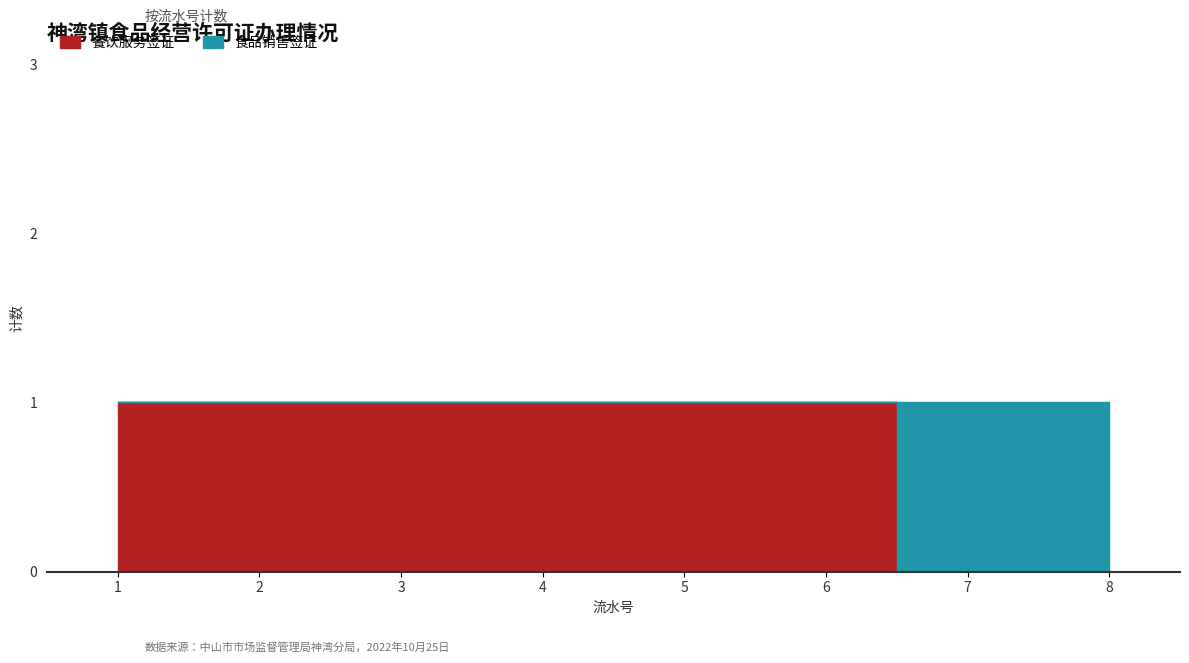

Which series has the largest total across all categories?

餐饮服务签证